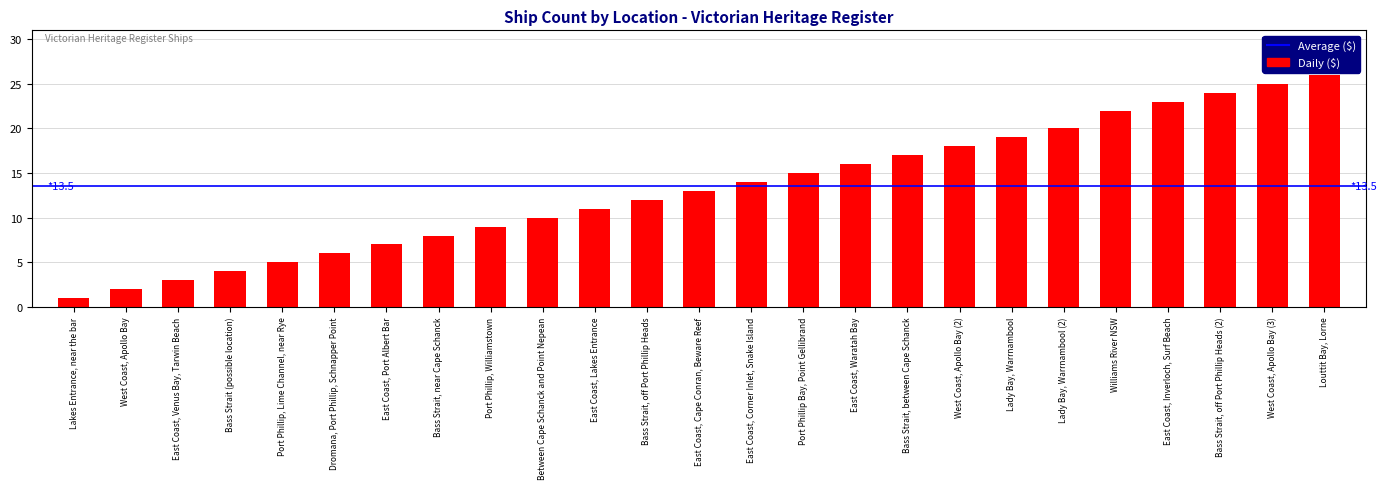

True or false: the data shows 14 at East Coast, Corner Inlet, Snake Island.

True